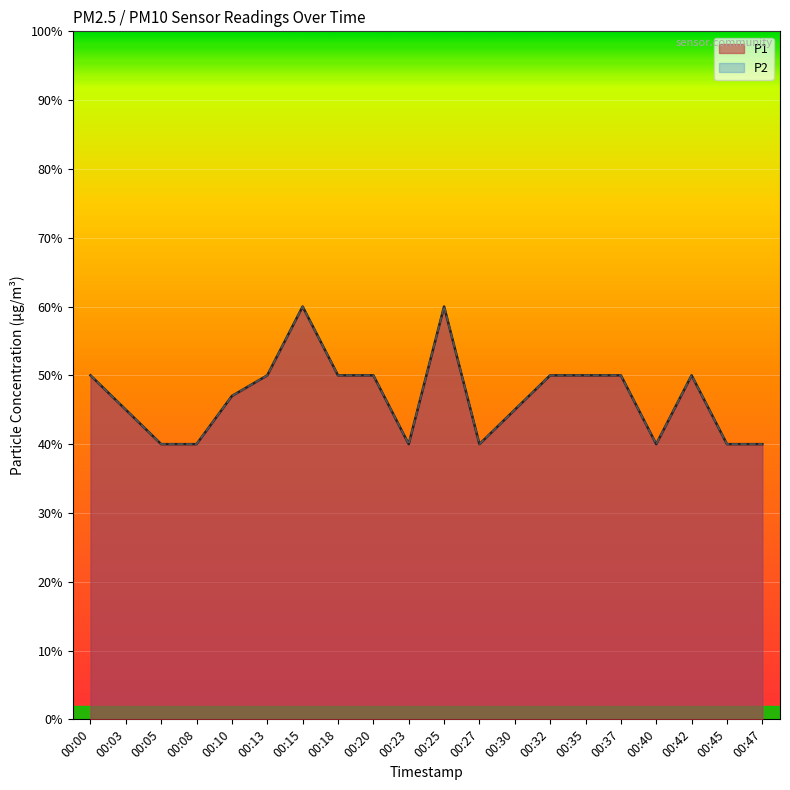

What is the average value of the P1 series?

0.5